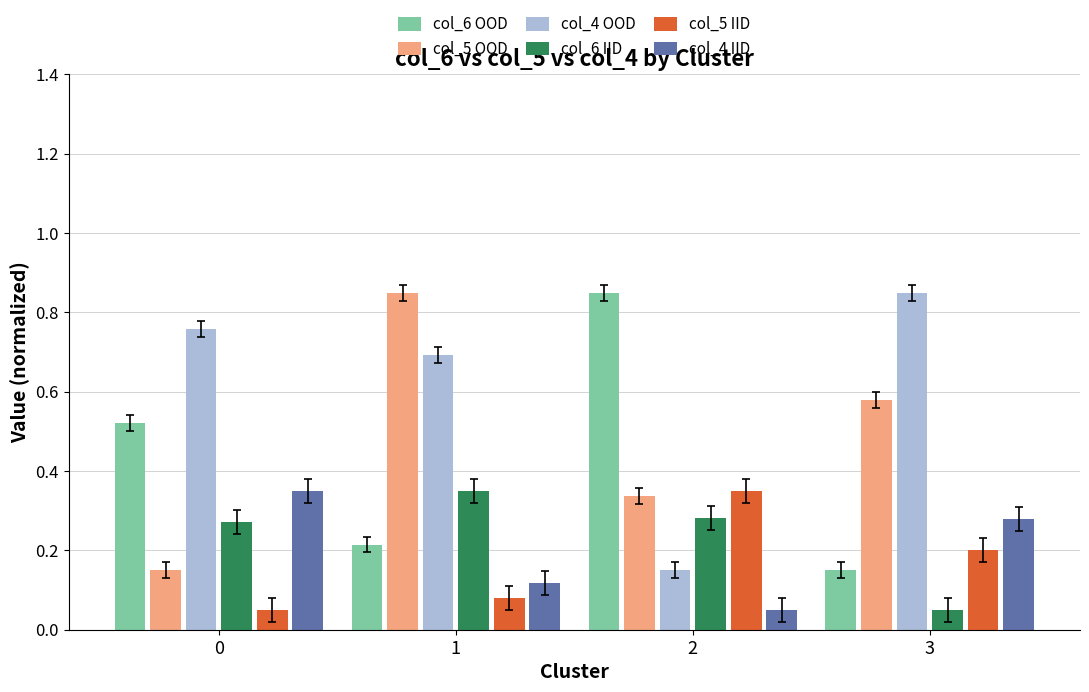

How many bars are there in total?

24